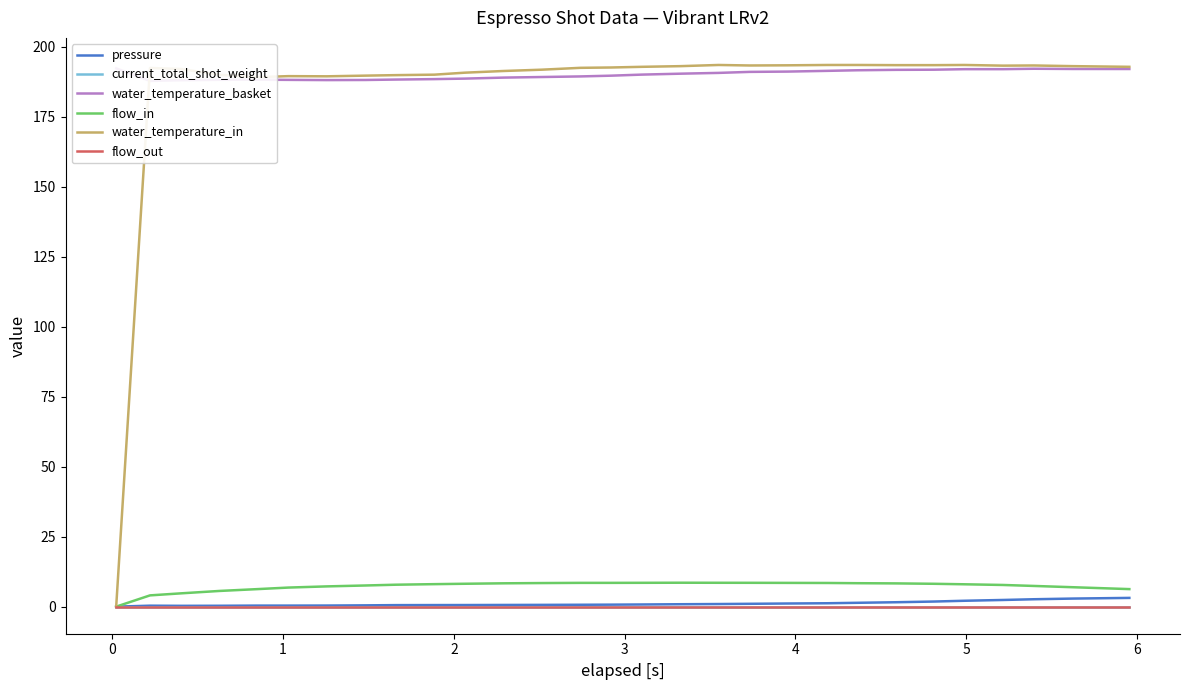

Reading left to right, list all the values displayed in this chart.

pressure: 0.0	0.3	0.3	0.3	0.4	0.4	0.4	0.5	0.5	0.6	0.6	0.6	0.6	0.7	0.7	0.8	0.9	0.9	1.0	1.1	1.2	1.4	1.6	1.8	2.1	2.4	2.6	2.9	3.1
current_total_shot_weight: 0.0	0.0	0.0	0.0	0.0	0.0	0.0	0.0	0.0	0.0	0.0	0.0	0.0	0.0	0.0	0.0	0.0	0.0	0.0	0.0	0.0	0.0	0.0	0.0	0.0	0.0	0.0	0.0	0.0
water_temperature_basket: 192.2	187.7	188.0	188.1	188.2	188.1	188.0	188.1	188.2	188.4	188.6	188.9	189.1	189.3	189.6	190.0	190.3	190.6	190.9	191.1	191.3	191.5	191.7	191.7	191.9	191.9	192.1	192.0	192.0
flow_in: 0.0	4.0	4.8	5.6	6.3	6.8	7.2	7.5	7.8	8.0	8.2	8.3	8.4	8.5	8.5	8.5	8.5	8.5	8.5	8.5	8.4	8.4	8.3	8.2	8.0	7.7	7.4	6.9	6.3
water_temperature_in: 0.0	192.3	192.0	189.9	189.1	189.4	189.4	189.6	189.8	190.0	190.7	191.3	191.7	192.4	192.5	192.8	193.0	193.4	193.2	193.3	193.4	193.4	193.4	193.4	193.4	193.2	193.2	193.0	192.8
flow_out: 0.0	0.0	0.0	0.0	0.0	0.0	0.0	0.0	0.0	0.0	0.0	0.0	0.0	0.0	0.0	0.0	0.0	0.0	0.0	0.0	0.0	0.0	0.0	0.0	0.0	0.0	0.0	0.0	0.0